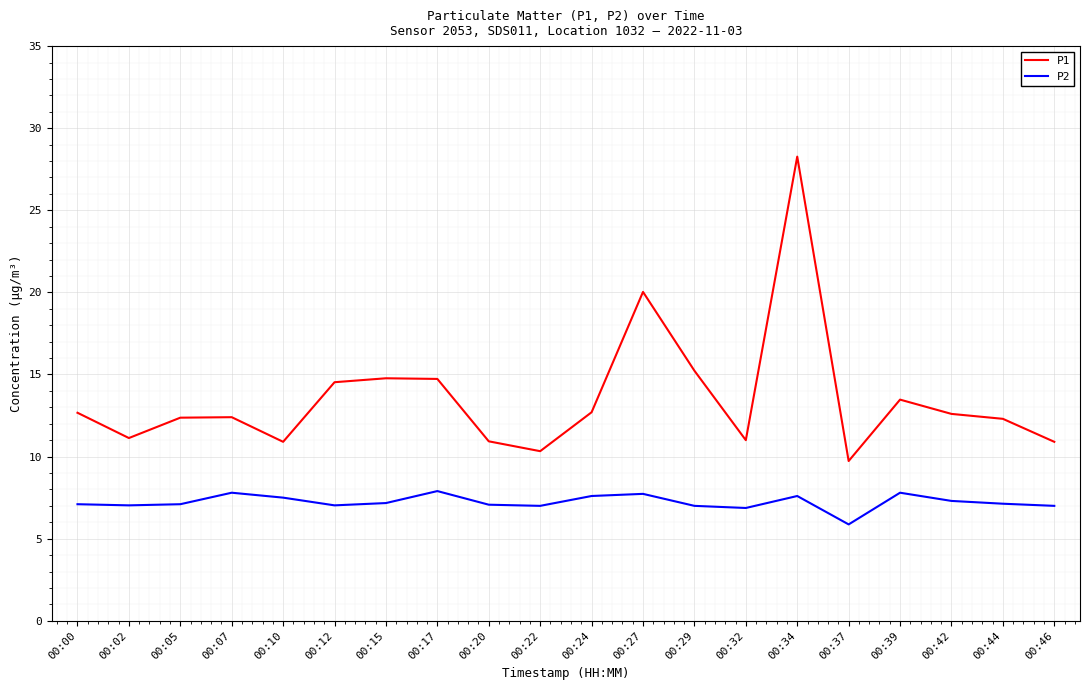

What is the minimum value shown in the chart?

5.9